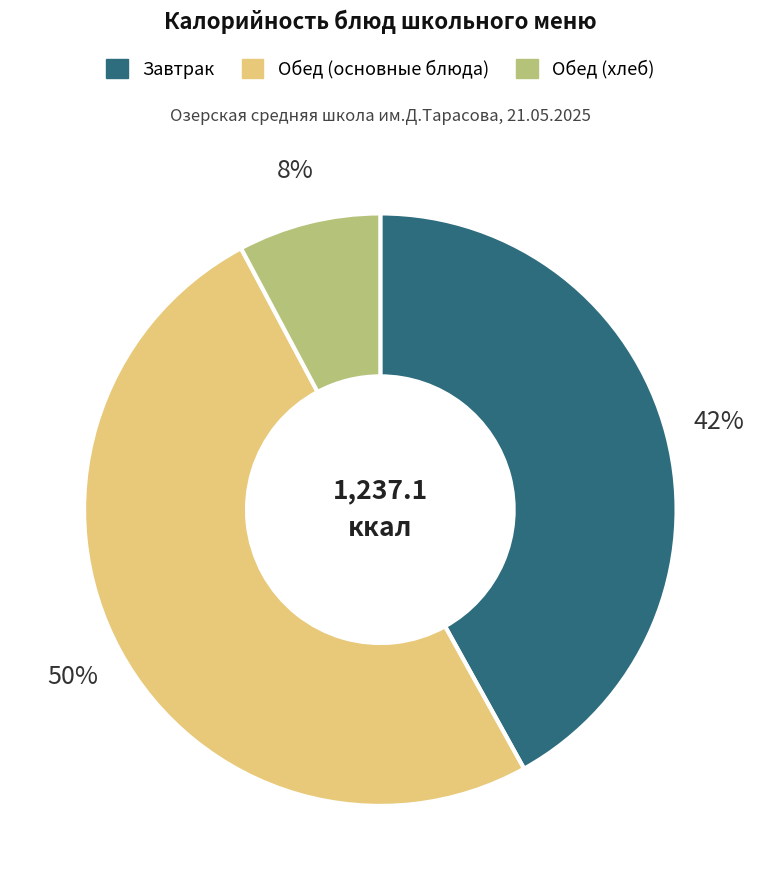

To the nearest percent, what is the difference between the largest and smallest slice percentages?

42%